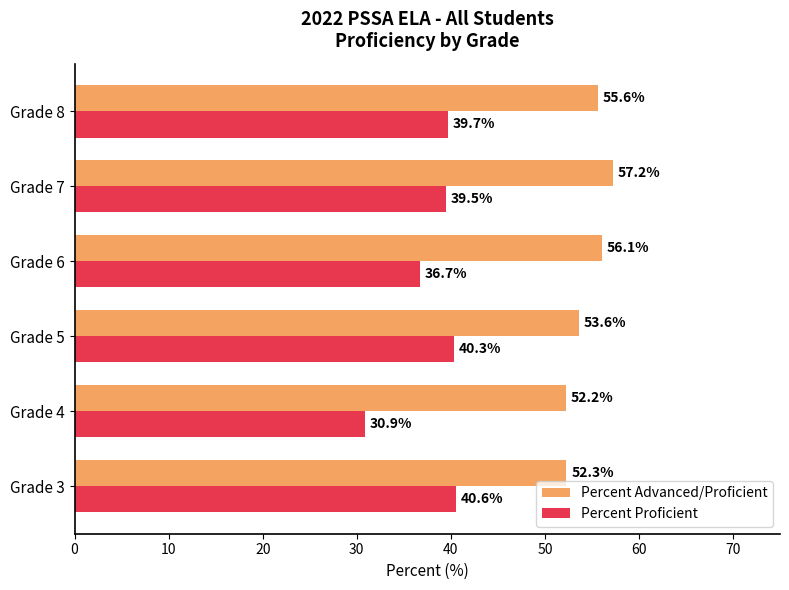

The value of Percent Proficient at Grade 6 is 36.7. True or false?

True